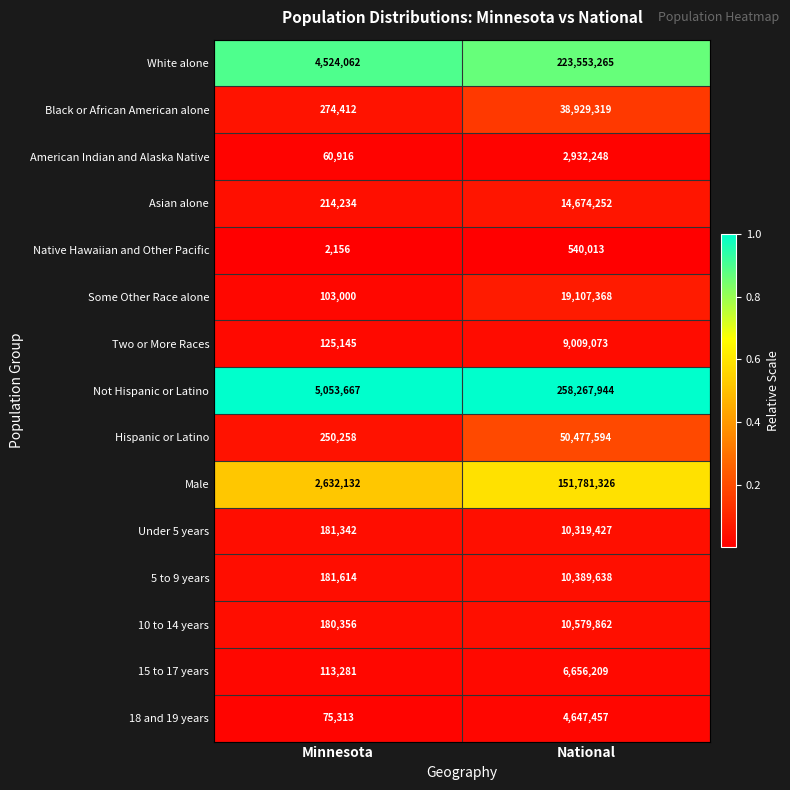

Which series changed the most between Minnesota and National?

Not Hispanic or Latino